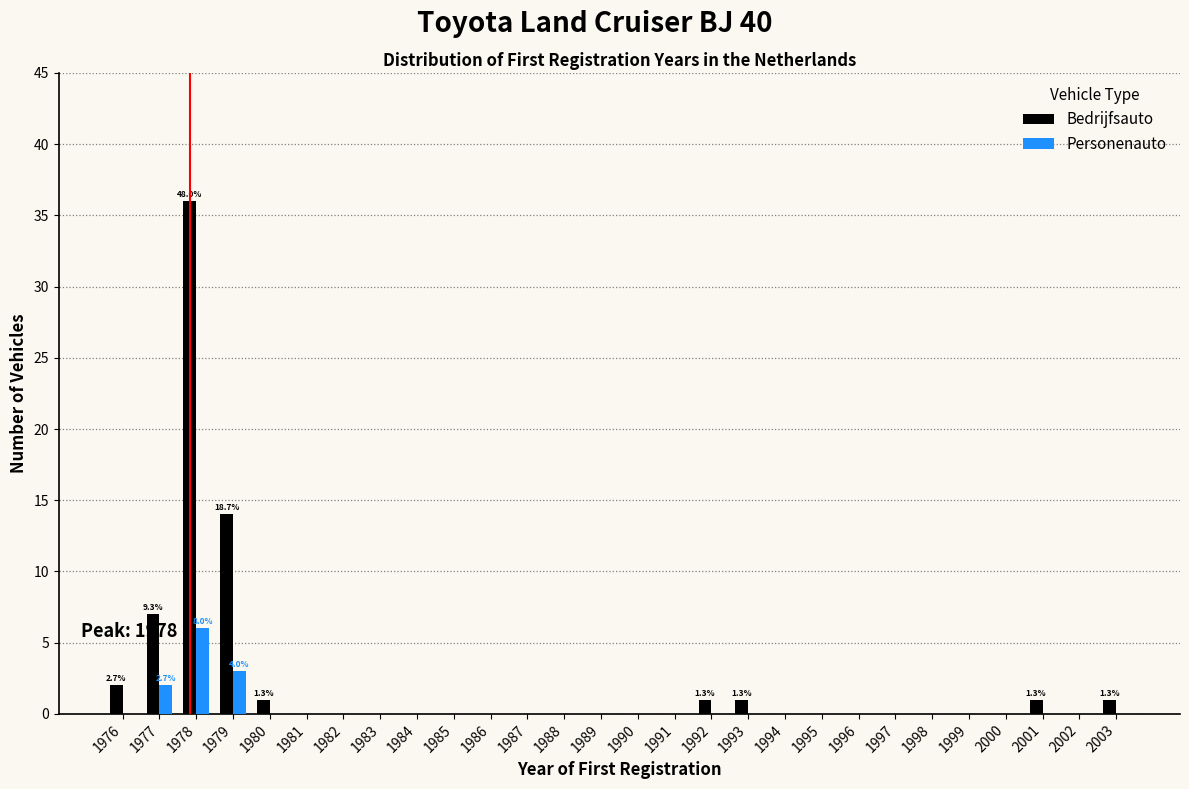

Which series has the largest total across all categories?

Bedrijfsauto